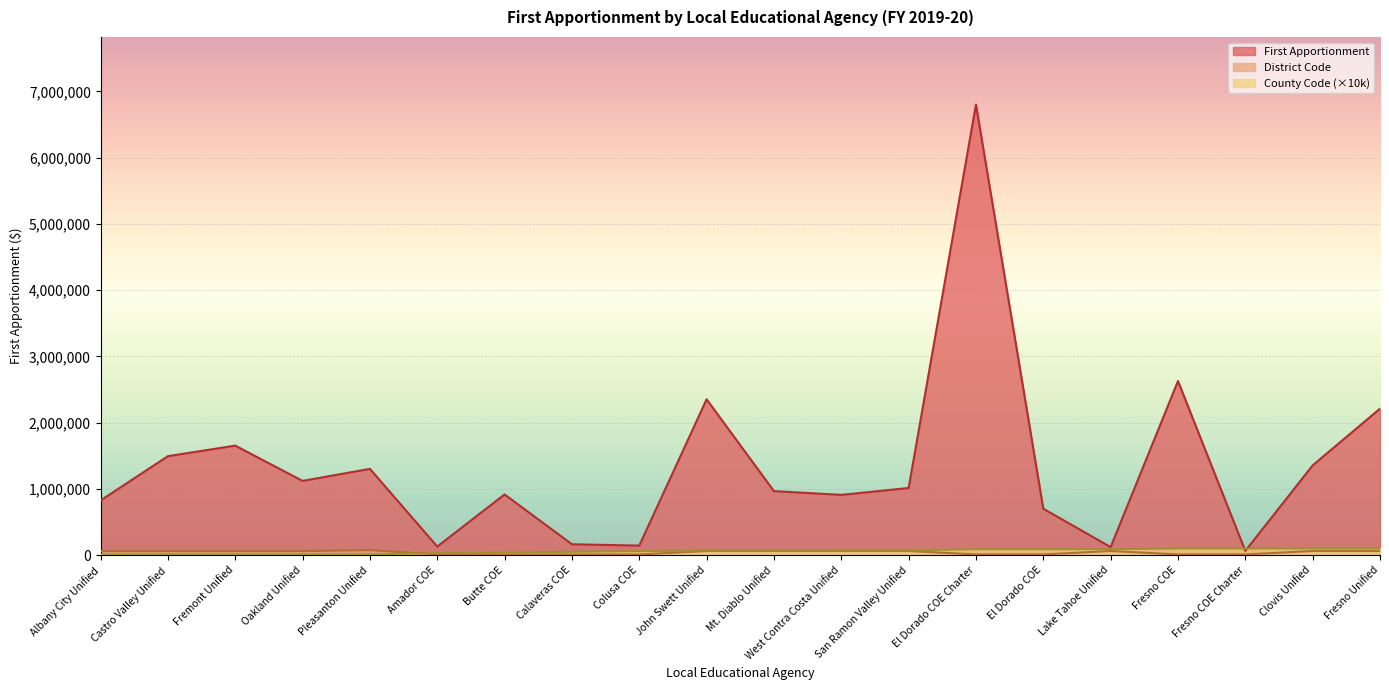

List the series in order of their peak value, highest first.

First Apportionment, County Code, District Code